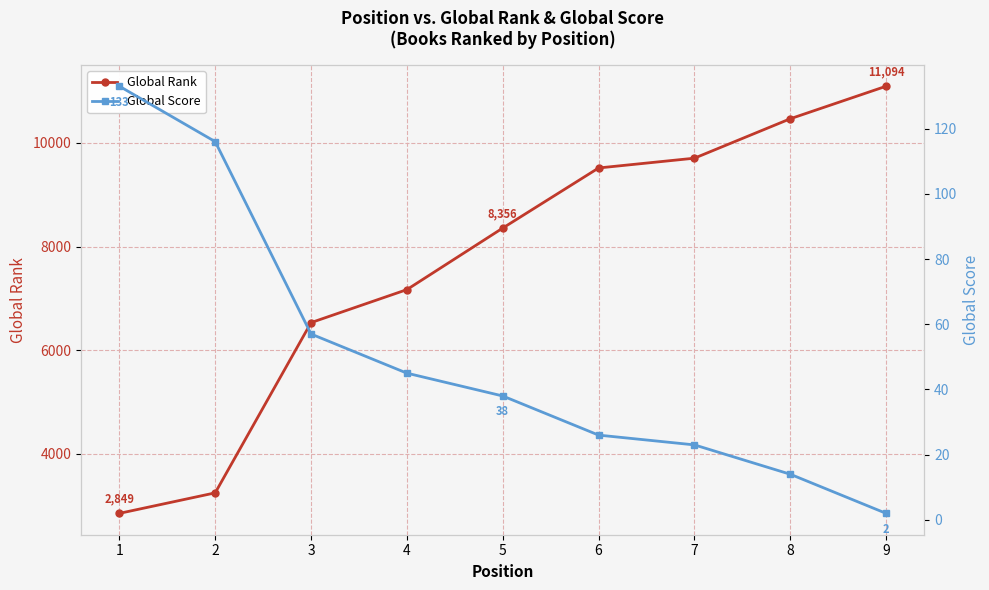

True or false: Global Rank and Global Score intersect in this chart.

False